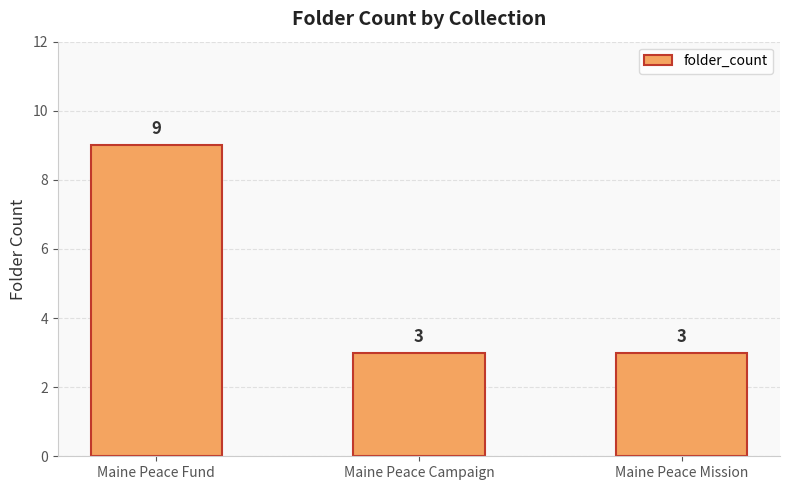

Reading left to right, transcribe all the data shown in this chart.

9	3	3